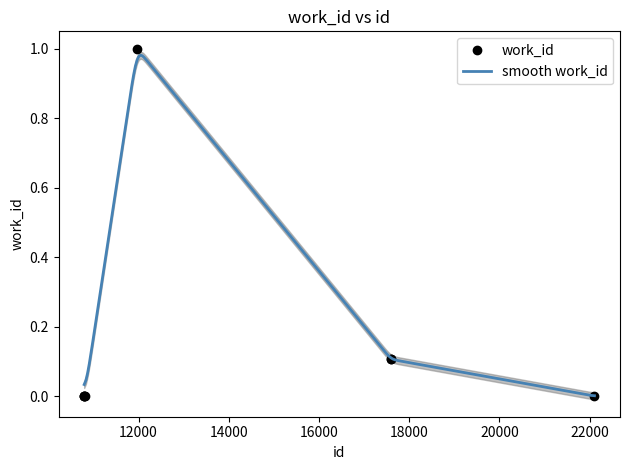

List the labels in order of value, smallest first.

10793, 10794, 10797, 10801, 22108, 17600, 17604, 11971